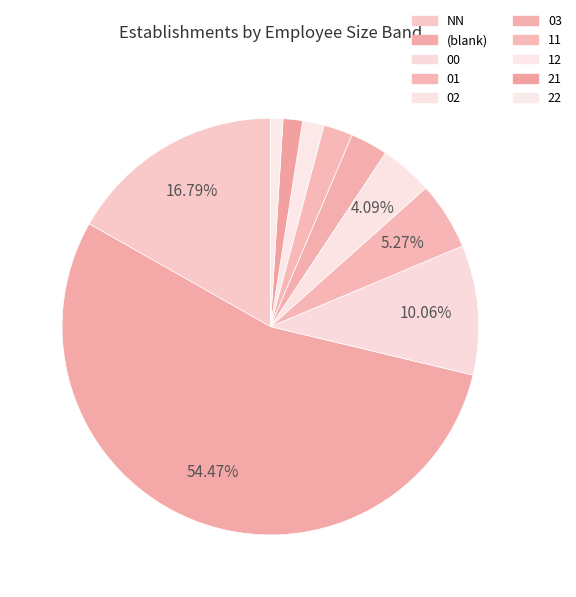

How many segments does this pie chart have?

10